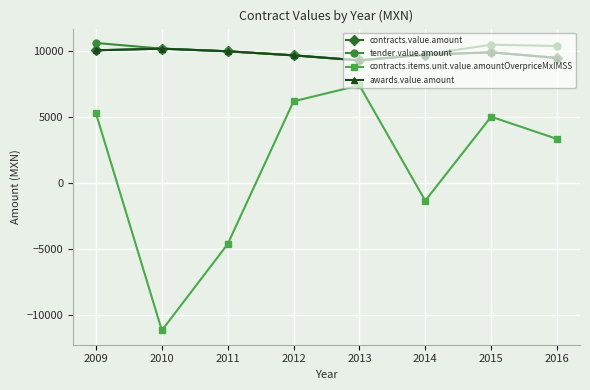

List the labels in order of tender.value.amount value, smallest first.

2013, 2012, 2014, 2011, 2010, 2016, 2015, 2009